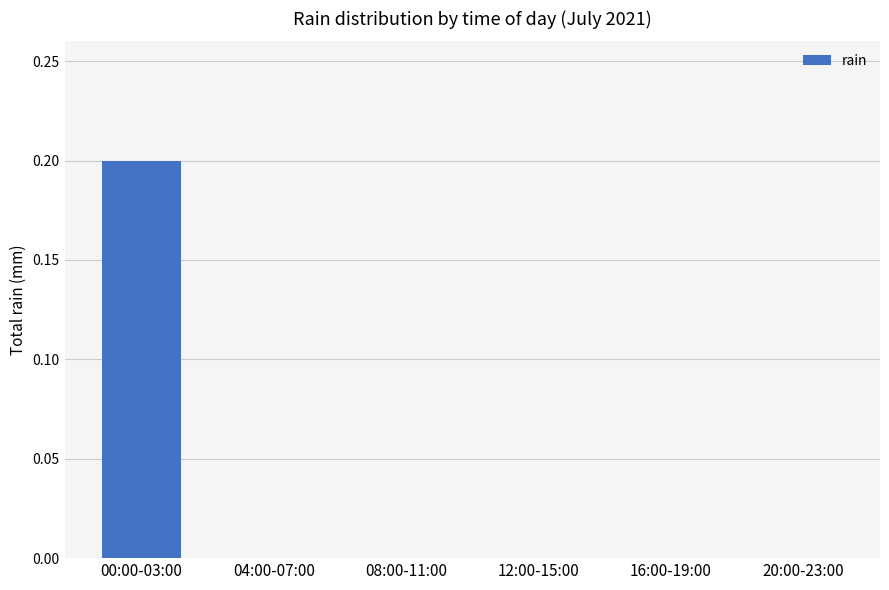

The value at 12:00-15:00 is 0.1. True or false?

False